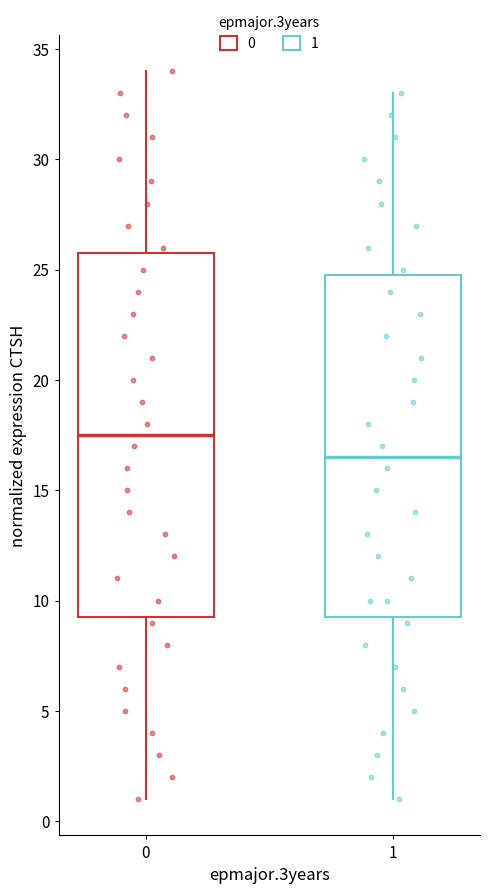

Reading left to right, read every box against the y-axis: the position of its median line, the range the box covers, and the ends of its whiskers. The values are not printed on the chart, so give them approximately, as read against the axis.

0: median 17.5, box 9.5 to 26.0, whiskers 1.0 to 34.0
1: median 16.5, box 9.5 to 25.0, whiskers 1.0 to 33.0